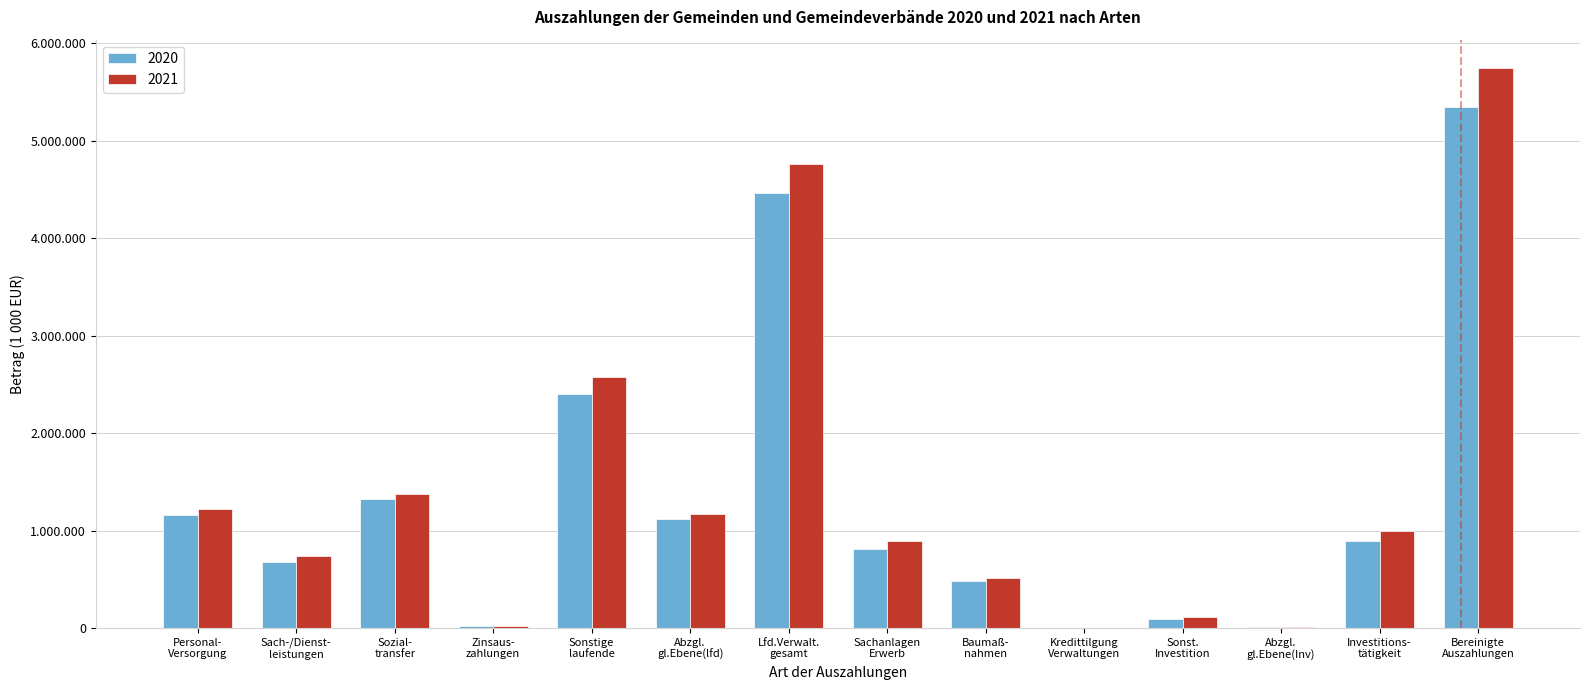

What are all the series names shown in the legend?

2020, 2021